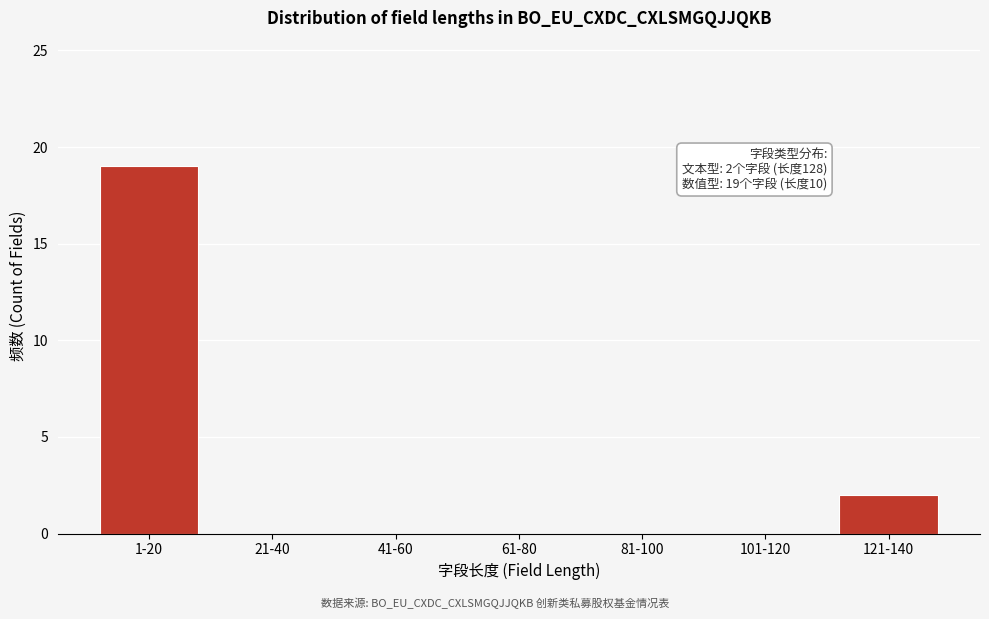

Reading right to left, what are all the values shown in this chart?

121-140=2	101-120=0	81-100=0	61-80=0	41-60=0	21-40=0	1-20=19